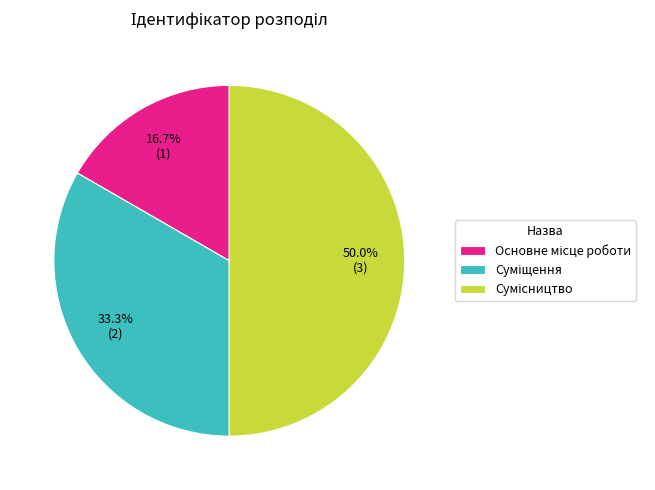

What is the change in value from Суміщення to Сумісництво?

+1